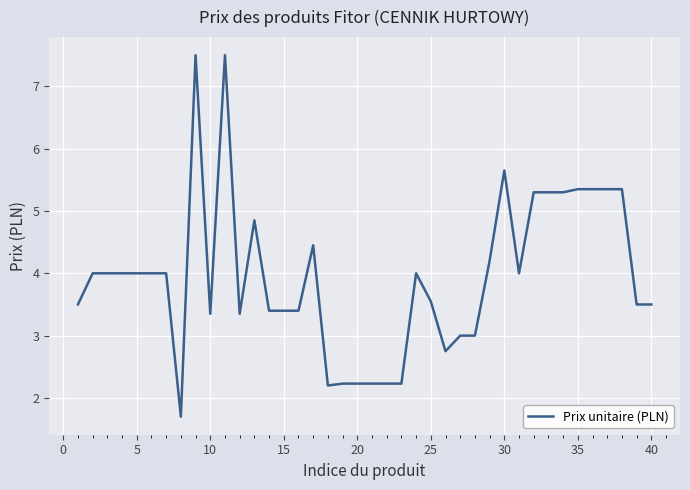

True or false: there are more than 2 points higher than both neighbors.

True